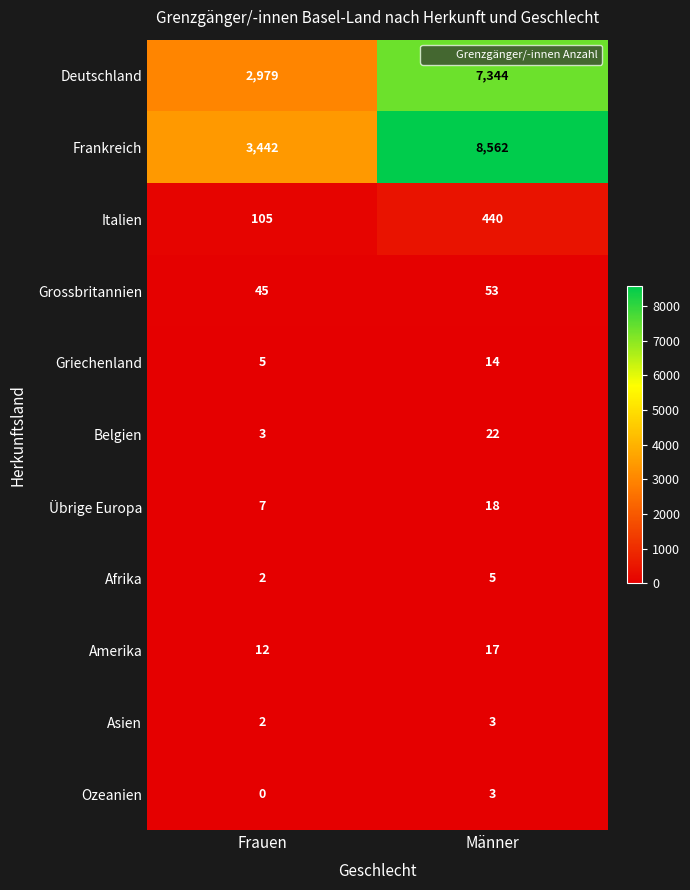

Which series changed the most between Frauen and Männer?

Frankreich